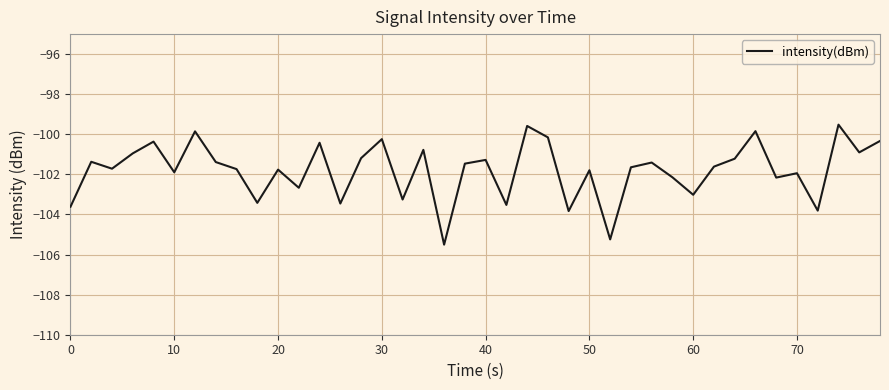

True or false: the data has more than 1 interior local peaks.

True